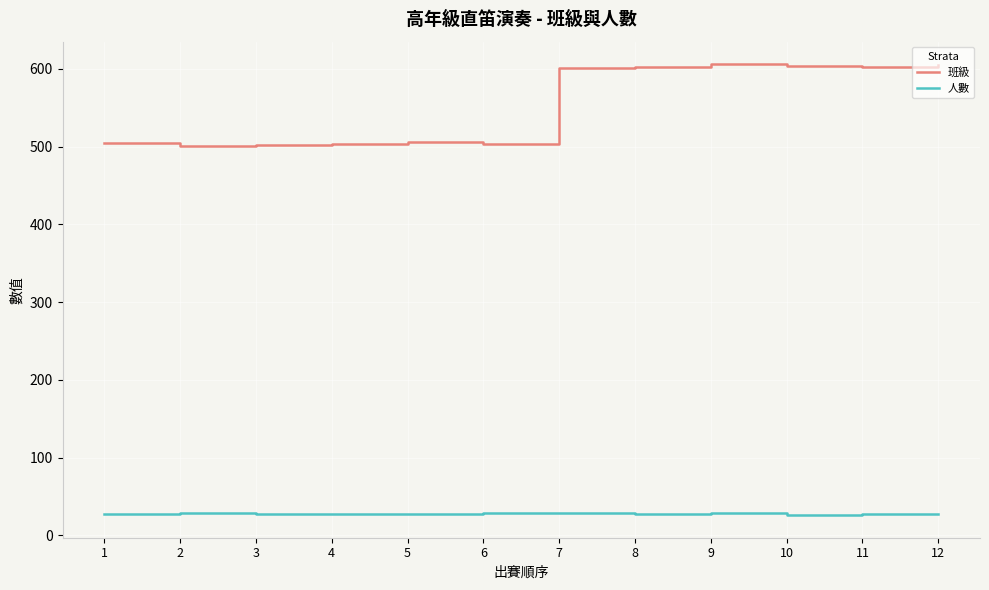

Is this an area chart (filled region under the line)?

No